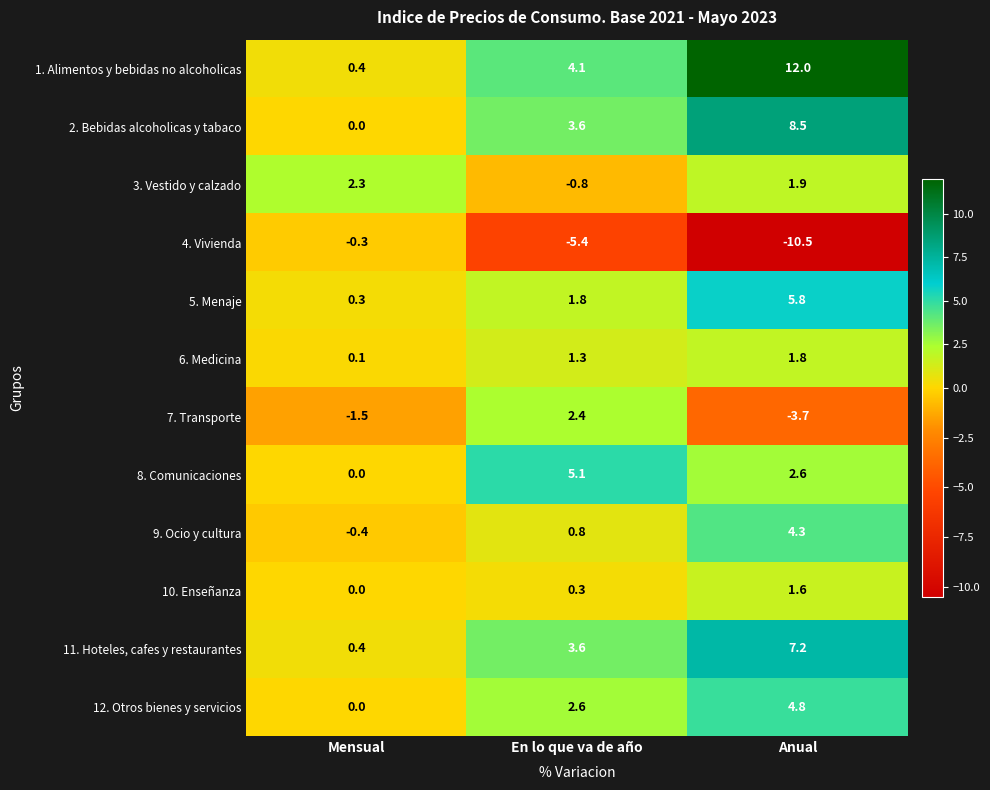

How many values in 7. Transporte are below zero?

2